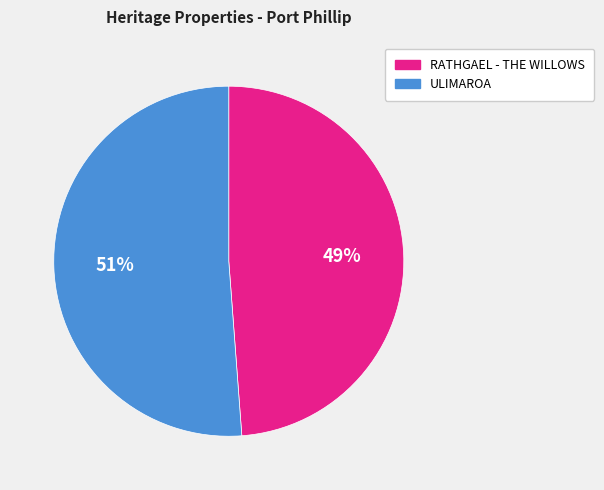

Is there any slice that represents more than half of the pie?

Yes